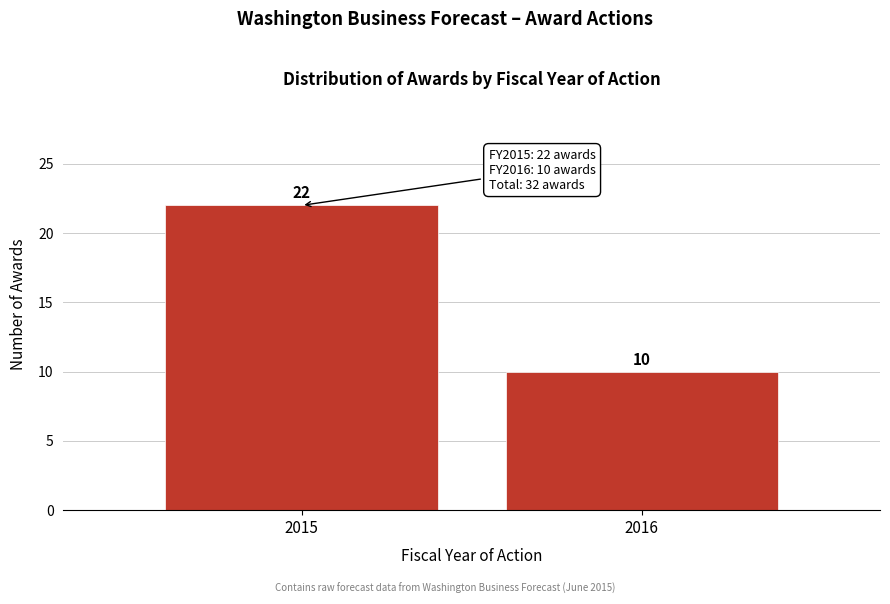

Reading left to right, extract all data points from this chart.

22	10